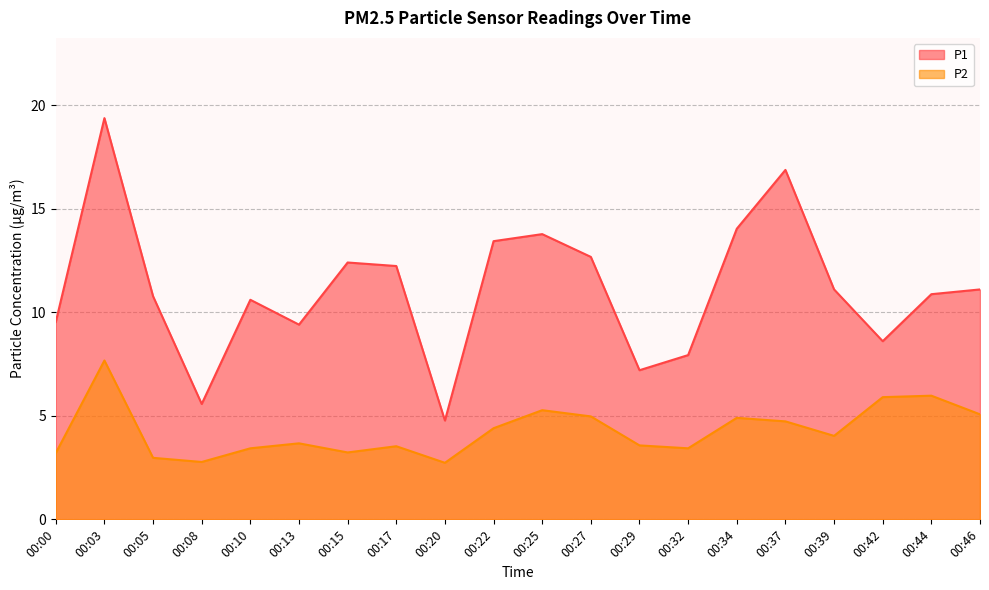

What is the difference between the maximum and minimum values in the P2 series?

4.9